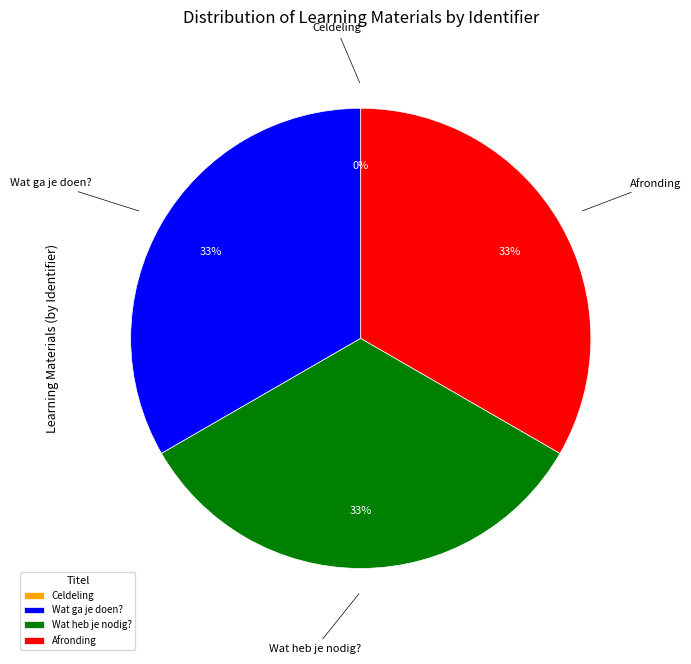

Is there any slice that represents more than half of the pie?

No